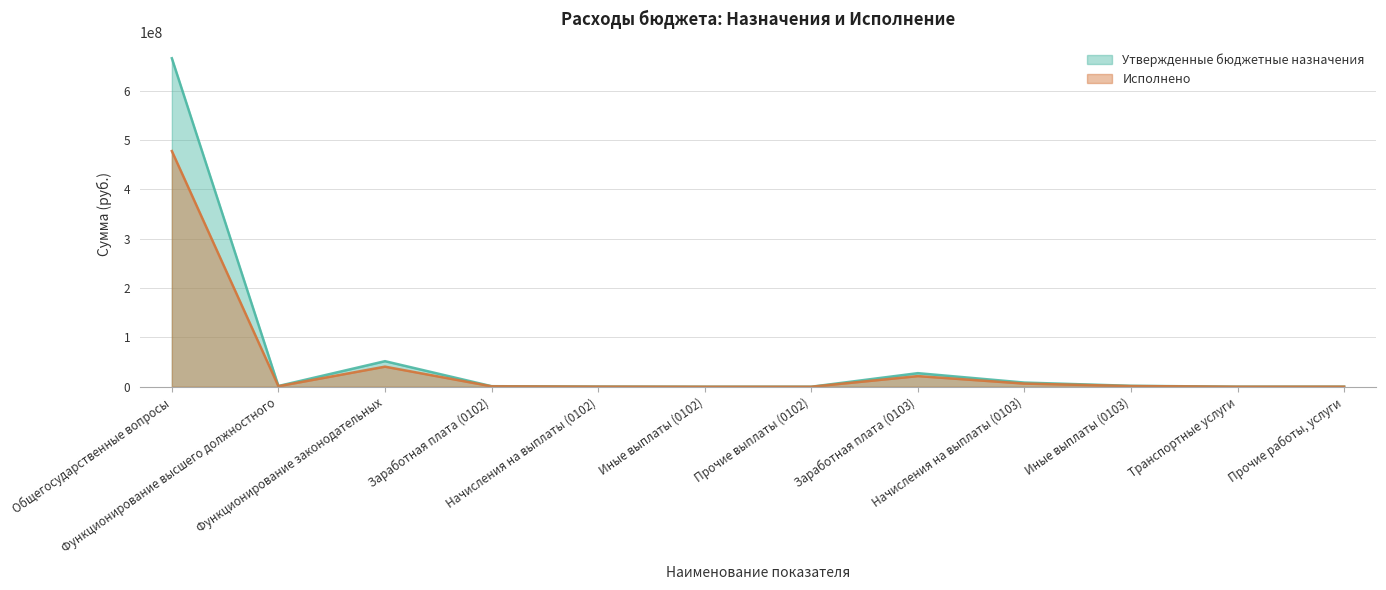

What is the total value across all series at Функционирование законодательных?

92506120.6